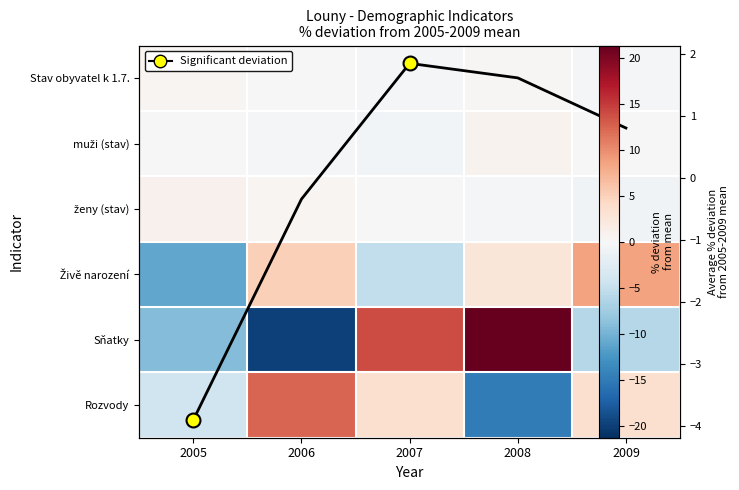

What is the spread (max minus min) of values at 2009?

14.7